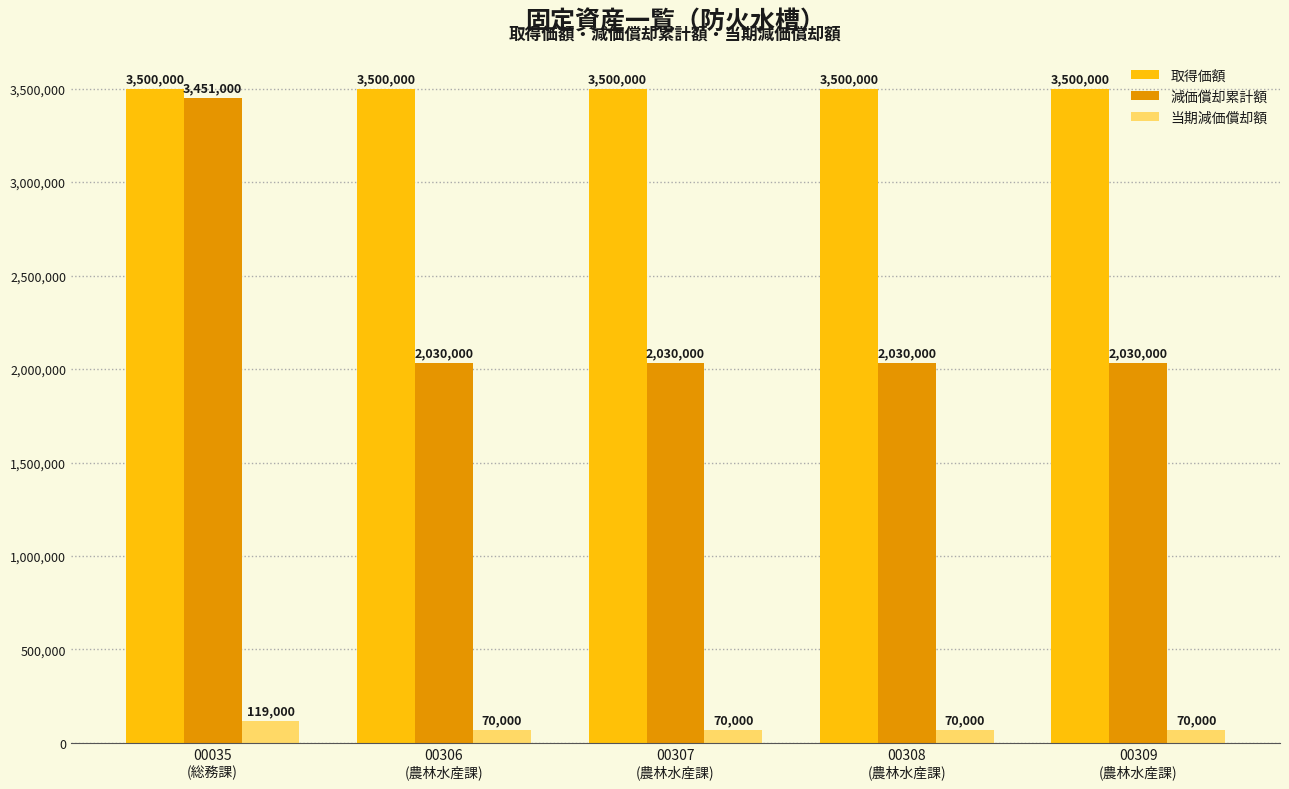

Reading left to right, what are all the values shown in this chart?

取得価額: 00035
(総務課)=3500000	00306
(農林水産課)=3500000	00307
(農林水産課)=3500000	00308
(農林水産課)=3500000	00309
(農林水産課)=3500000
減価償却累計額: 00035
(総務課)=3451000	00306
(農林水産課)=2030000	00307
(農林水産課)=2030000	00308
(農林水産課)=2030000	00309
(農林水産課)=2030000
当期減価償却額: 00035
(総務課)=119000	00306
(農林水産課)=70000	00307
(農林水産課)=70000	00308
(農林水産課)=70000	00309
(農林水産課)=70000